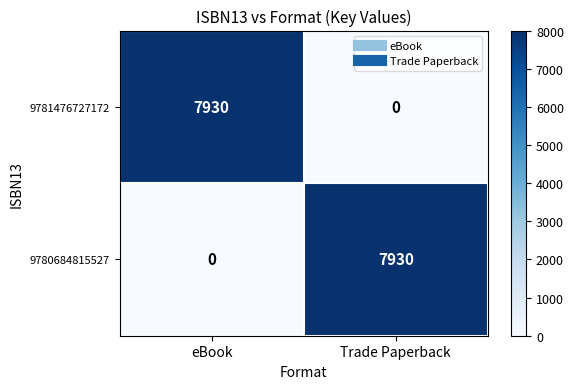

Reading left to right, transcribe all the data shown in this chart.

9781476727172: eBook=7930	Trade Paperback=0
9780684815527: eBook=0	Trade Paperback=7930